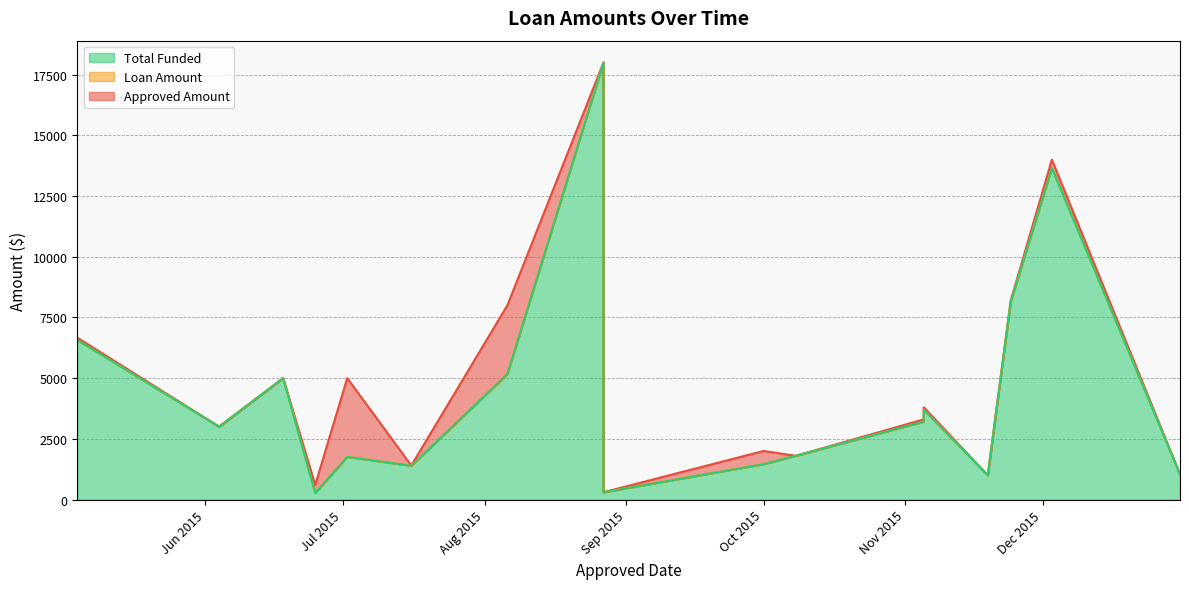

What is the minimum value shown in the chart?

268.4